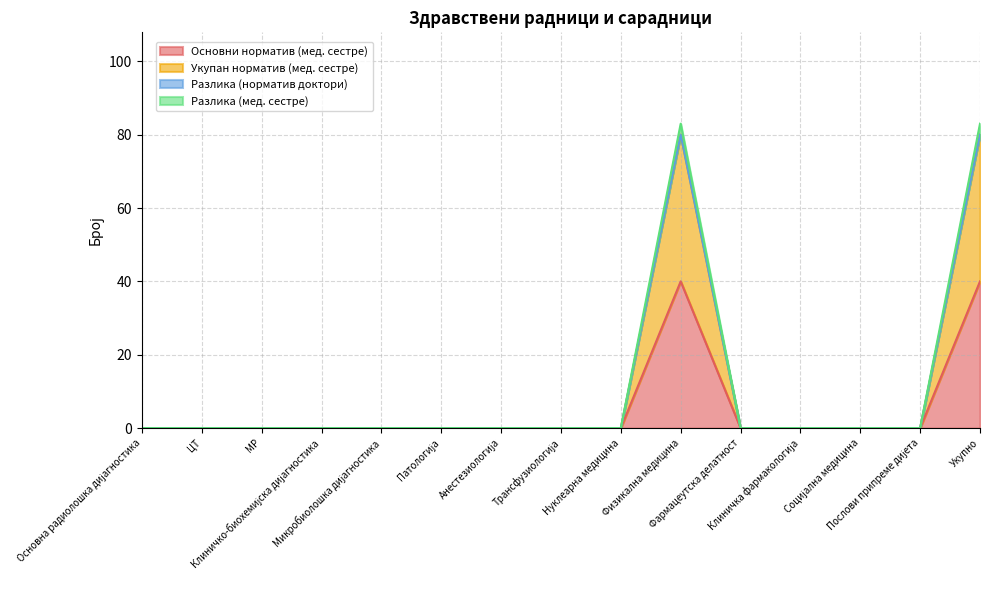

Does the chart have visible grid lines?

Yes